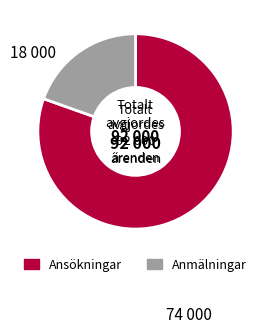

How many segments does this pie chart have?

2